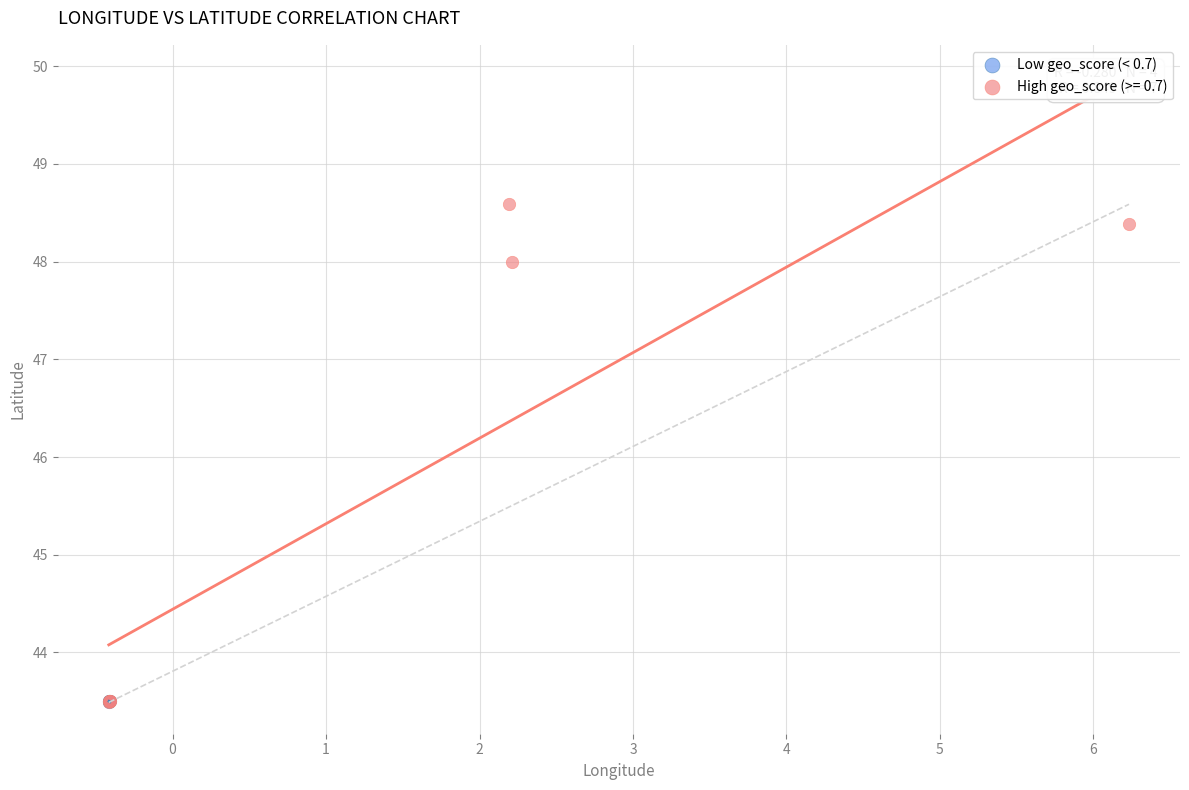

Which series contains the highest Y value?

High geo_score (>= 0.7)